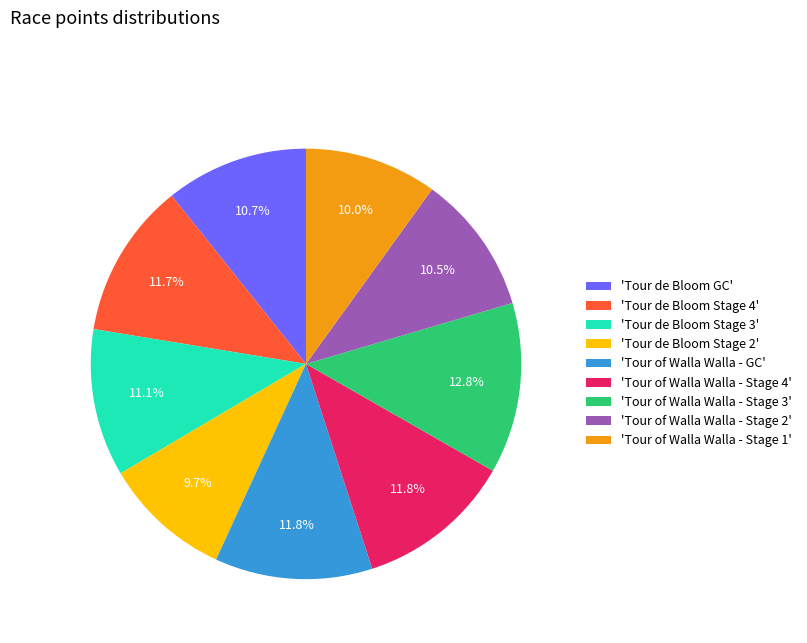

Do 'Tour of Walla Walla - GC' and 'Tour de Bloom Stage 4' together represent more than half of the pie?

No